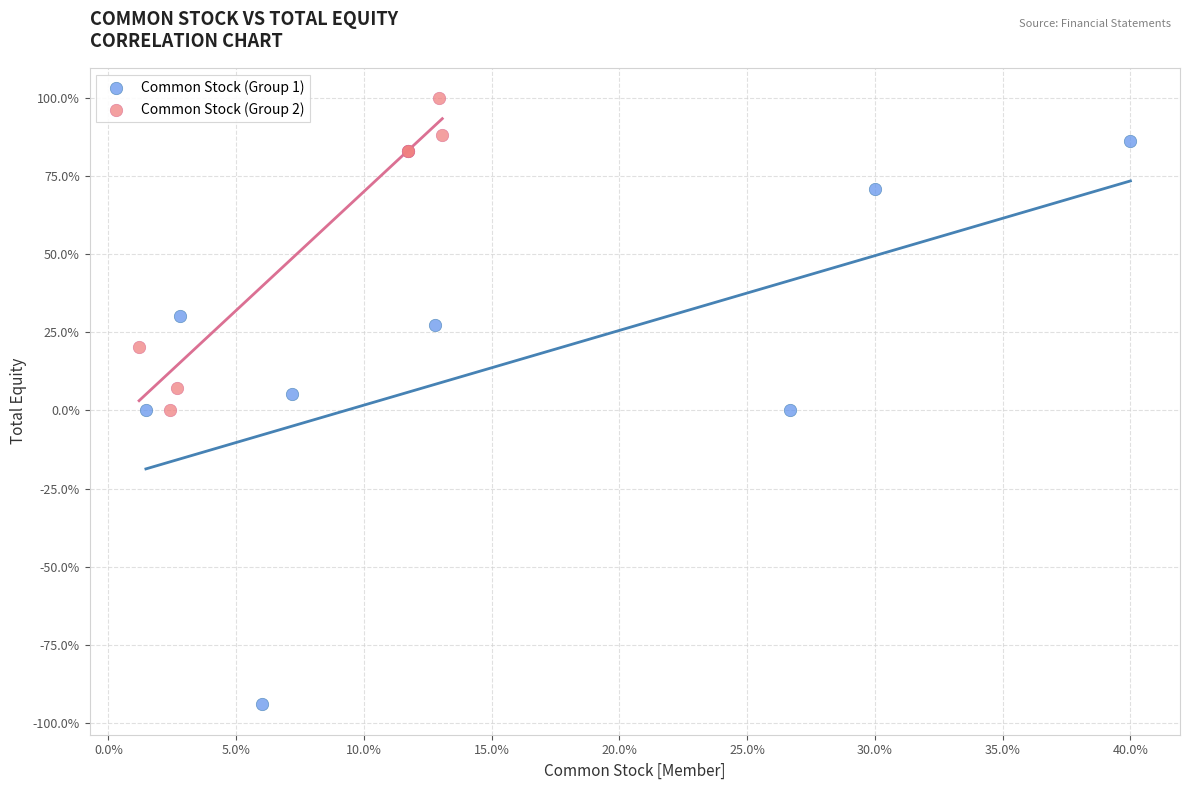

Which series reaches the maximum Y coordinate?

Common Stock (Group 2)